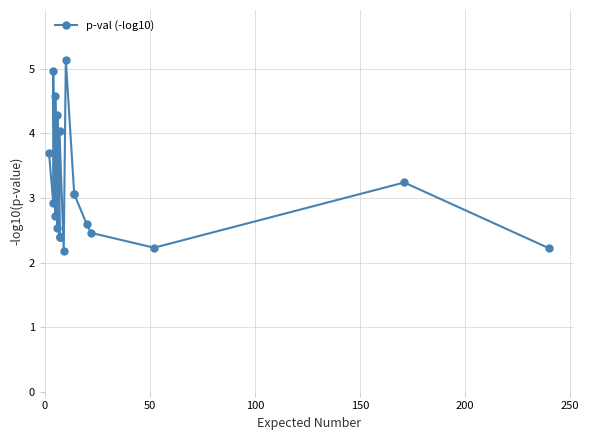

The chart shows a value of 2.9 at 100. True or false?

False